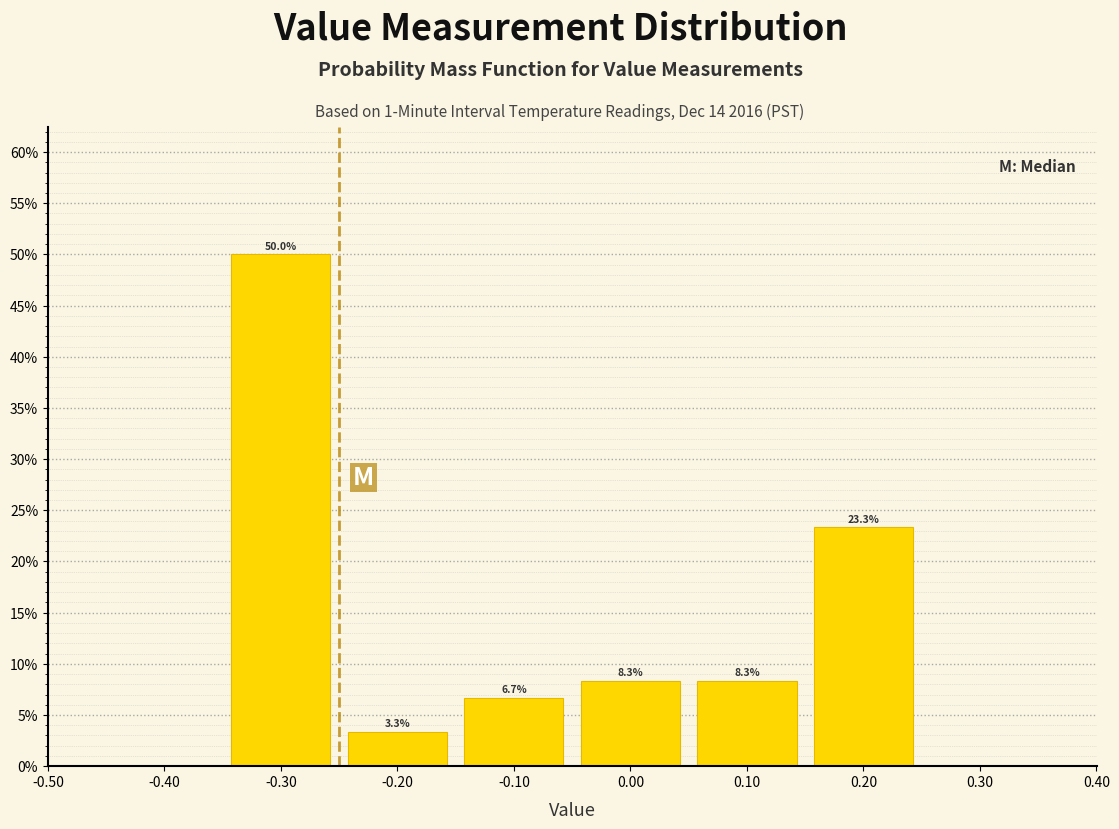

Which range on the x-axis has the tallest bar?

-0.35 to -0.25